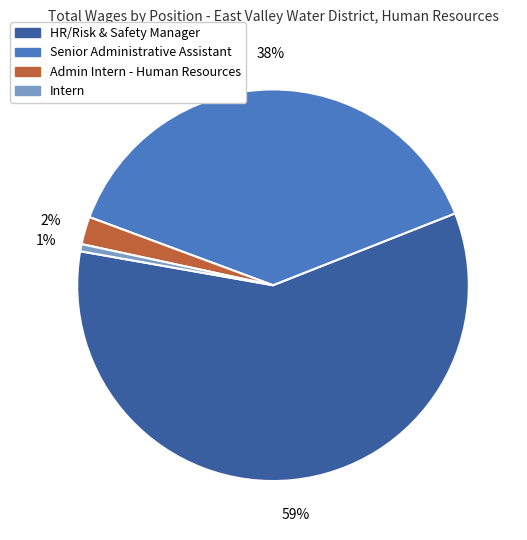

How many segments does this pie chart have?

4